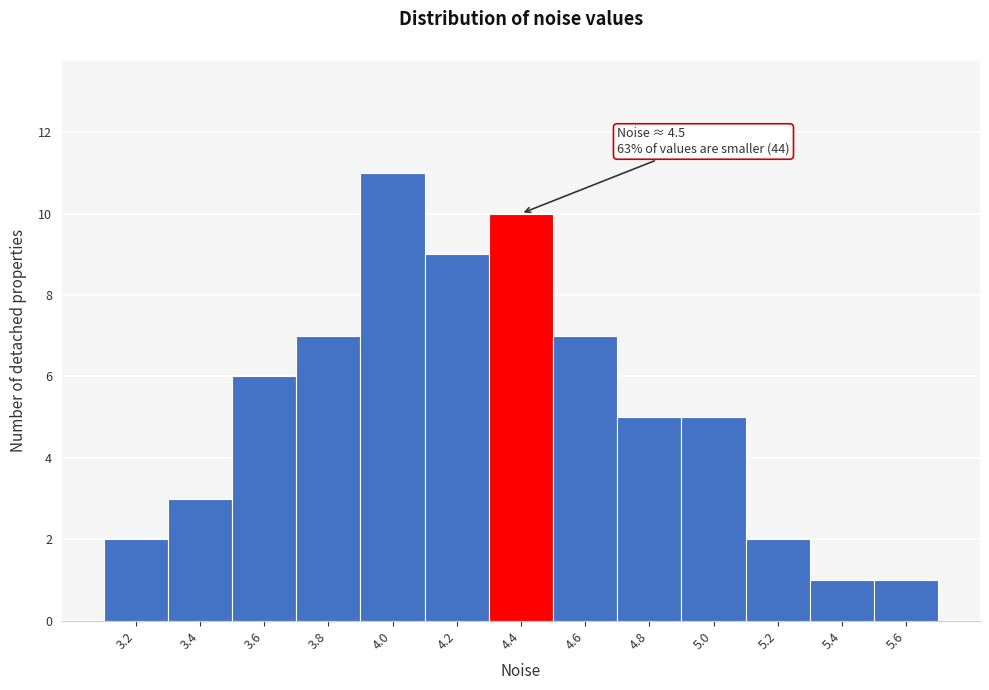

Reading right to left, extract all data points from this chart.

1	1	2	5	5	7	10	9	11	7	6	3	2